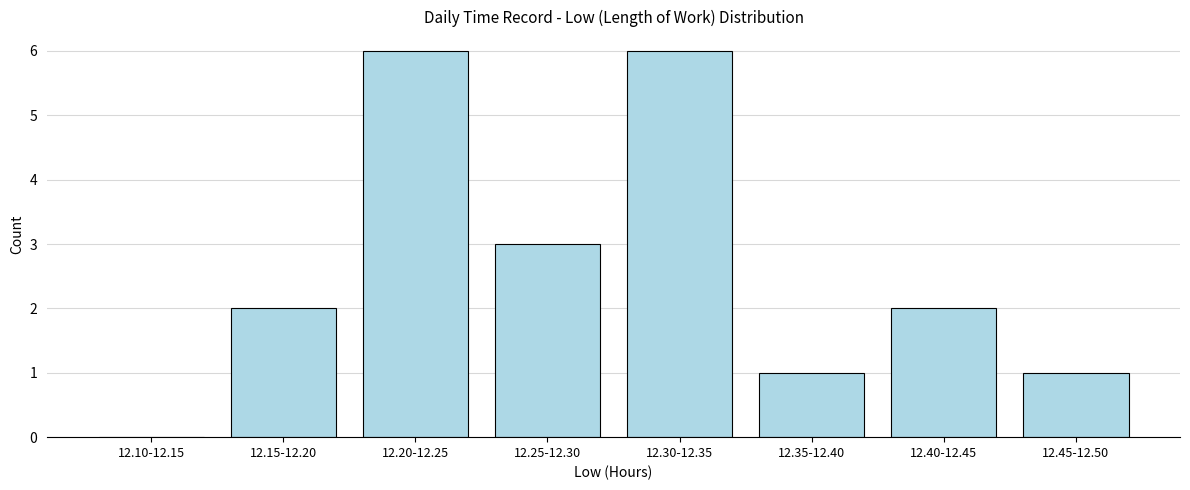

Reading right to left, list all the values displayed in this chart.

12.45-12.50=1	12.40-12.45=2	12.35-12.40=1	12.30-12.35=6	12.25-12.30=3	12.20-12.25=6	12.15-12.20=2	12.10-12.15=0